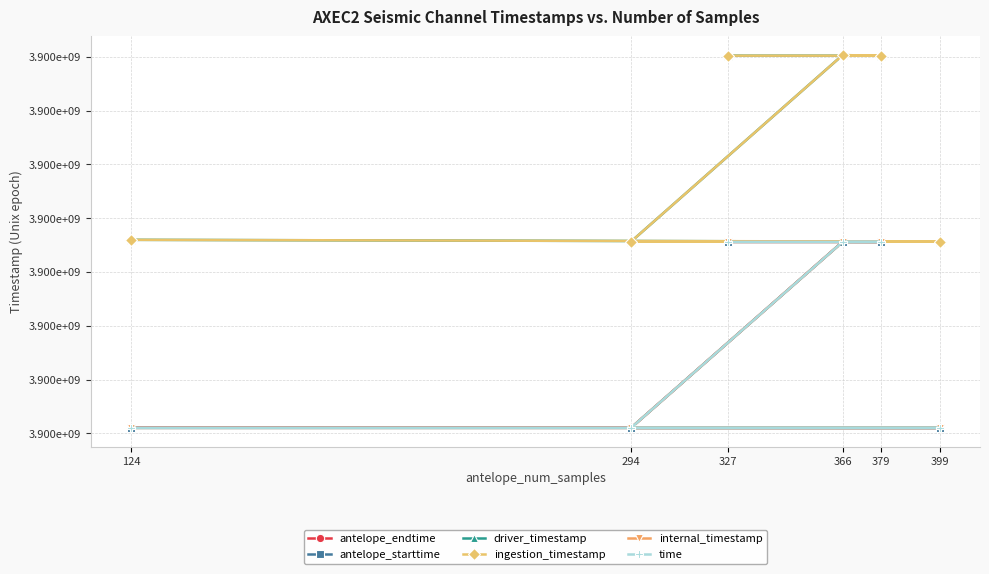

What is the average value of the driver_timestamp series?

3899707479.1